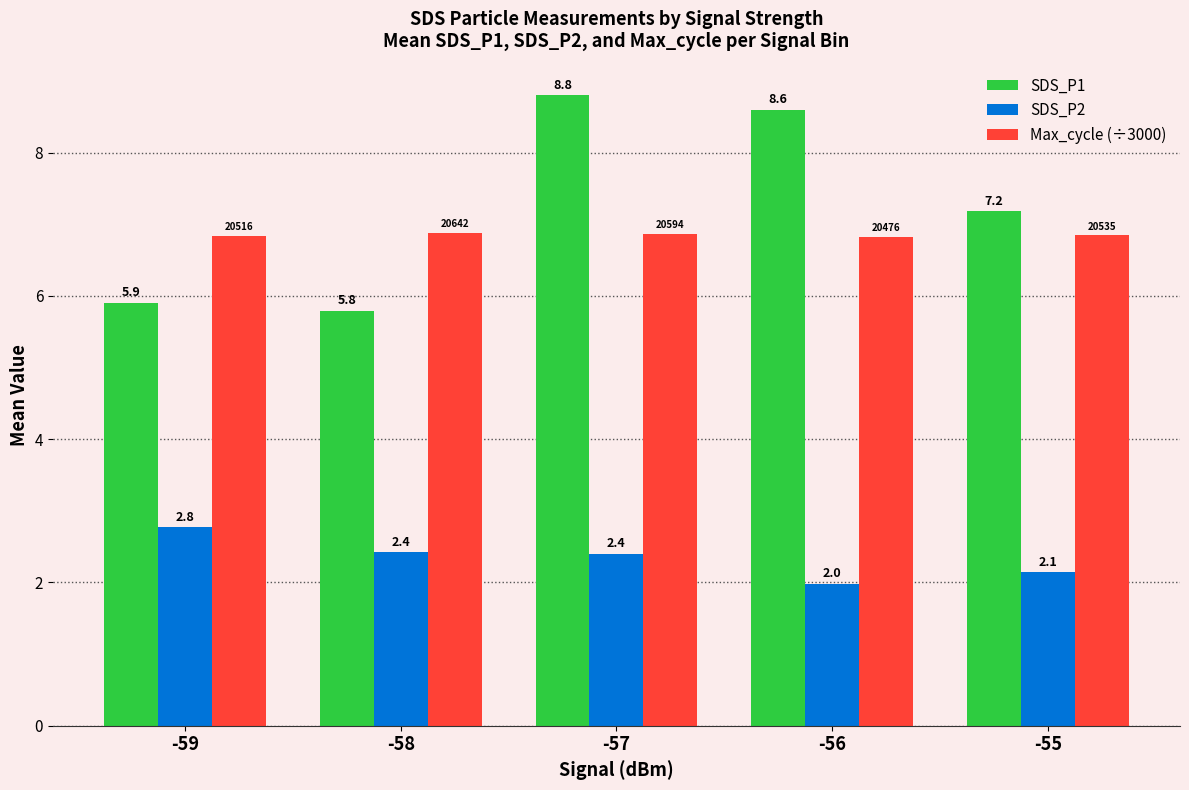

How many data points does each series have?

5